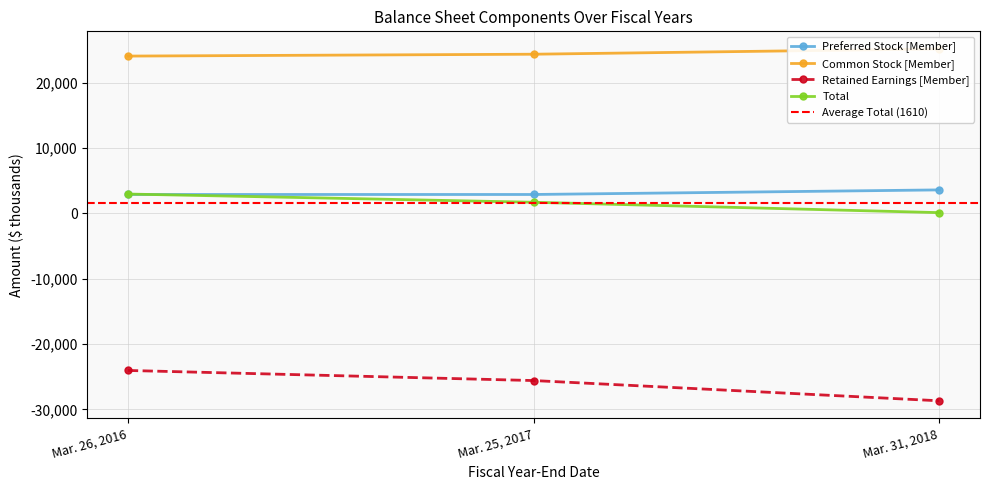

Rank the series at Mar. 26, 2016 from highest to lowest value.

Common Stock [Member], Total, Preferred Stock [Member], Retained Earnings [Member]